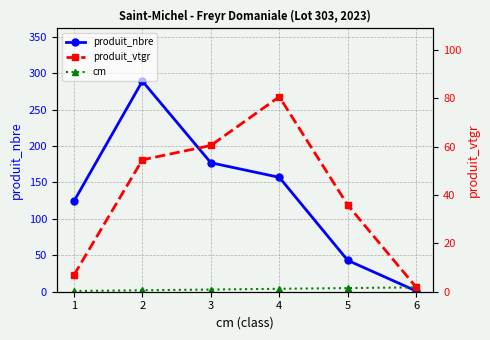

How many values in the cm series exceed 4?

2